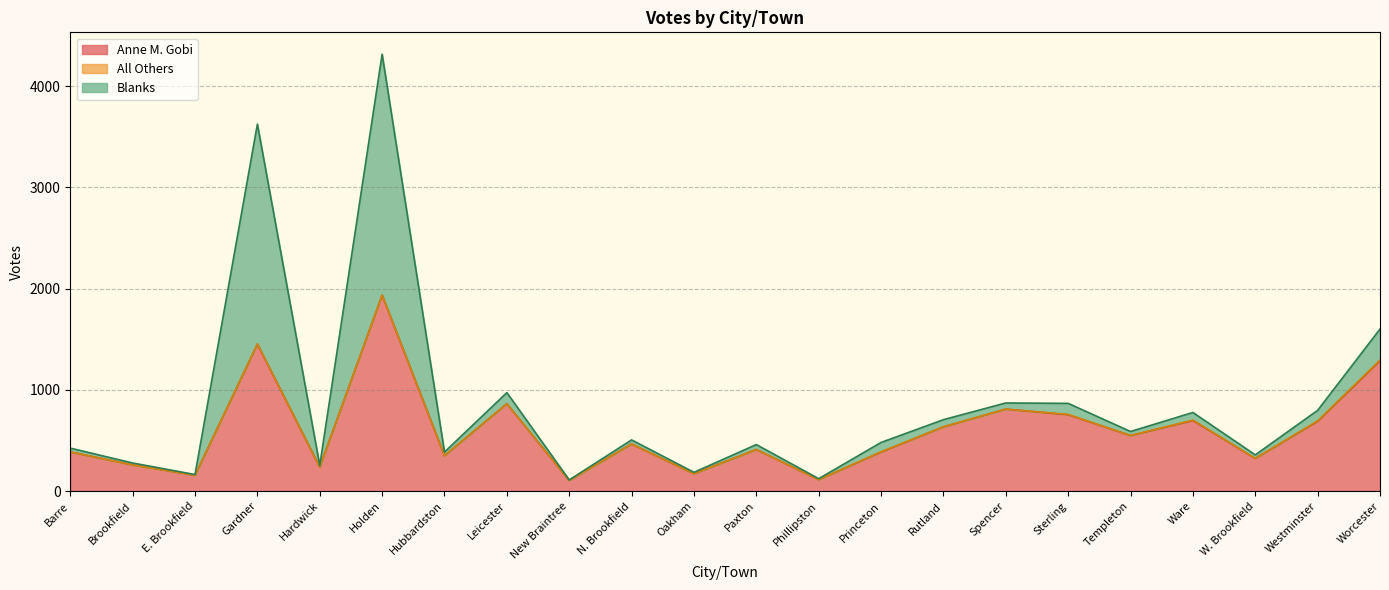

Between E. Brookfield and Phillipston, which series saw the biggest shift?

Anne M. Gobi